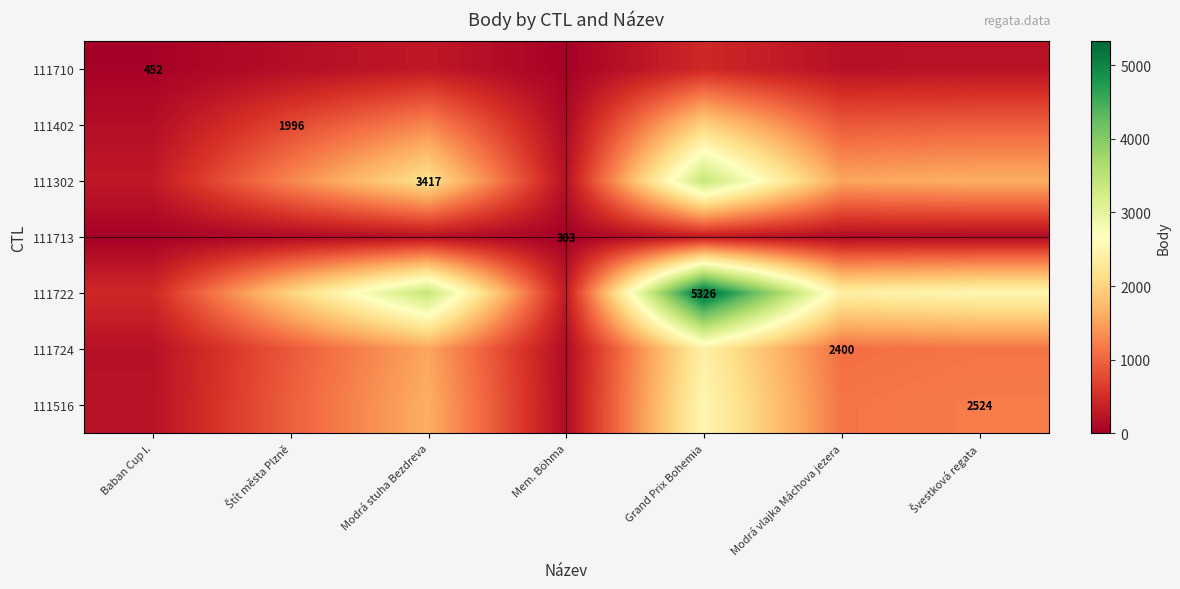

At which label does 111516 reach its peak?

Grand Prix Bohemia